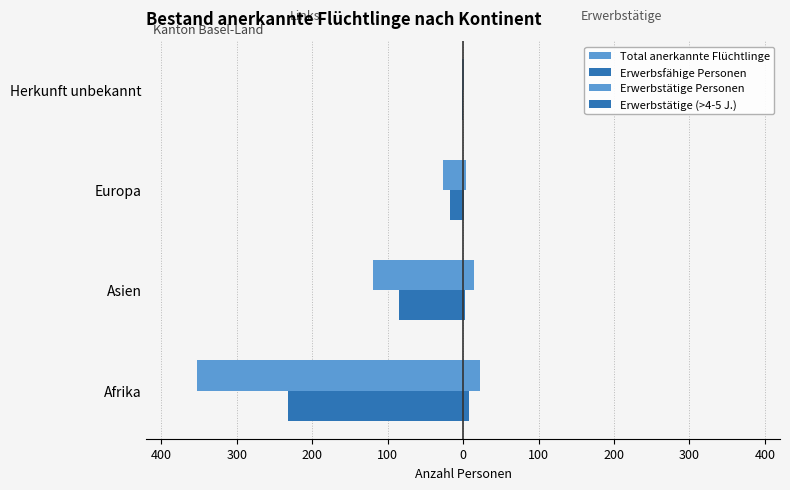

Count the number of data series in this chart.

4